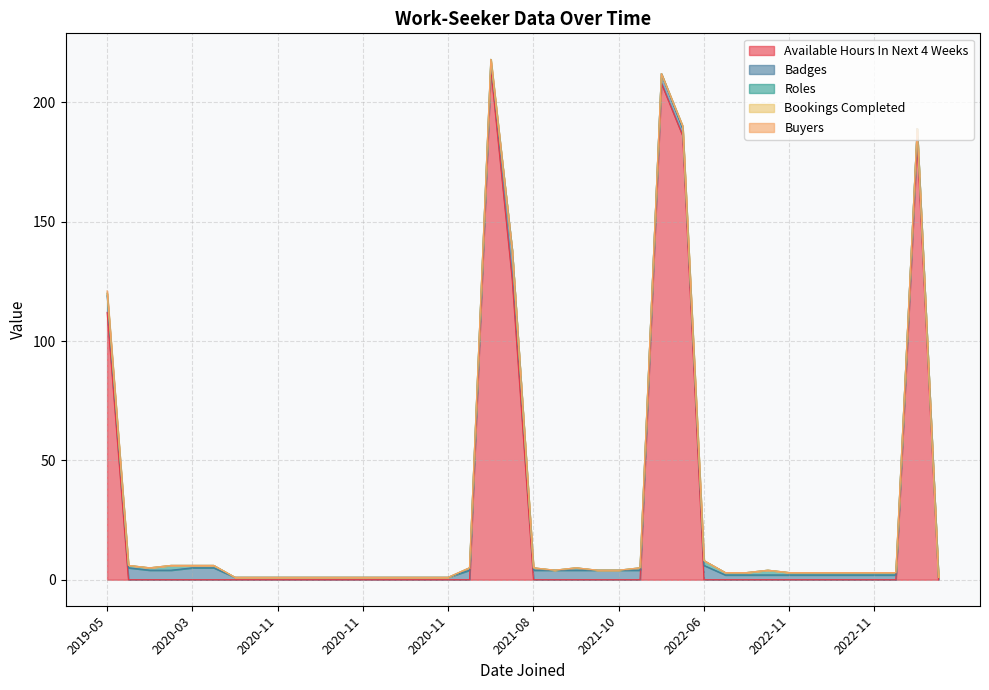

At which label is Roles closest to 1?

2022-11-16